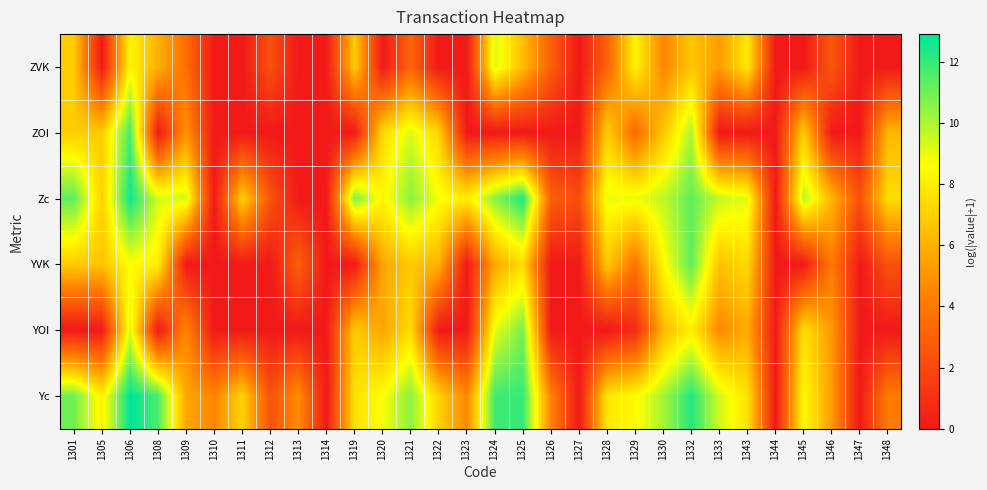

How many categories are shown in the chart?

30